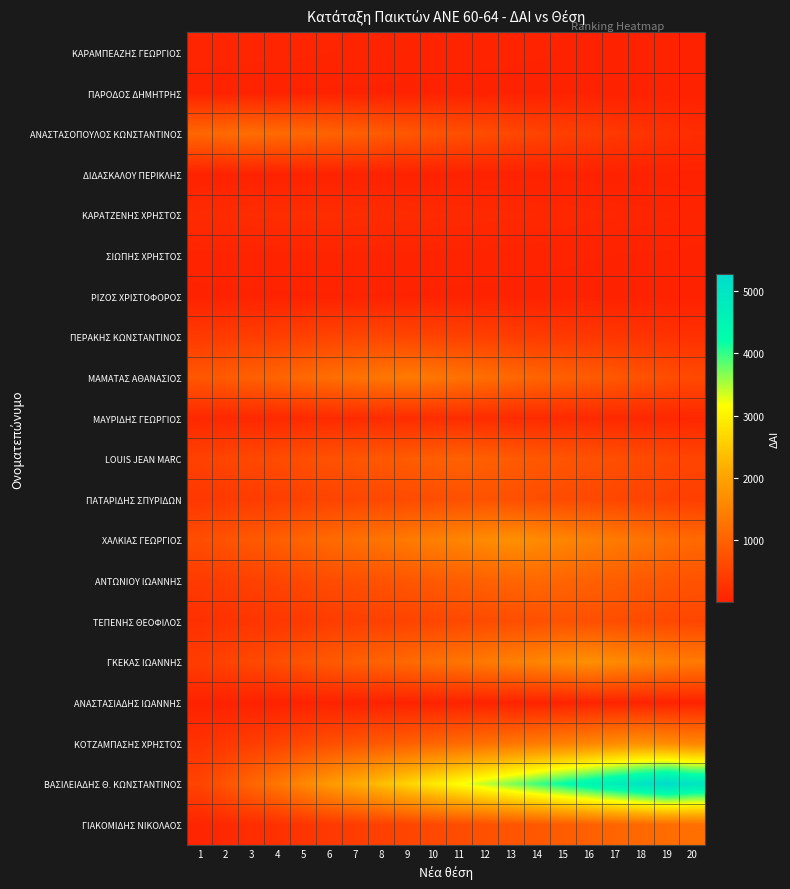

What is the difference between the highest and lowest values at 9?

2621.5